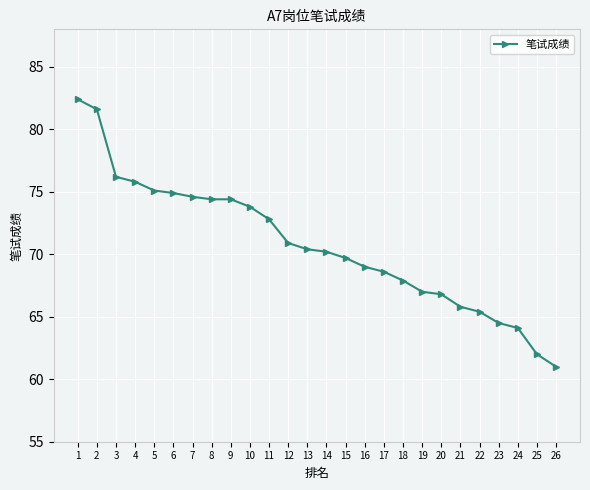

Reading right to left, transcribe all the data shown in this chart.

26=61.0	25=62.0	24=64.1	23=64.5	22=65.4	21=65.8	20=66.8	19=67.0	18=67.9	17=68.6	16=69.0	15=69.7	14=70.2	13=70.4	12=70.9	11=72.8	10=73.8	9=74.4	8=74.4	7=74.6	6=74.9	5=75.1	4=75.8	3=76.2	2=81.6	1=82.4